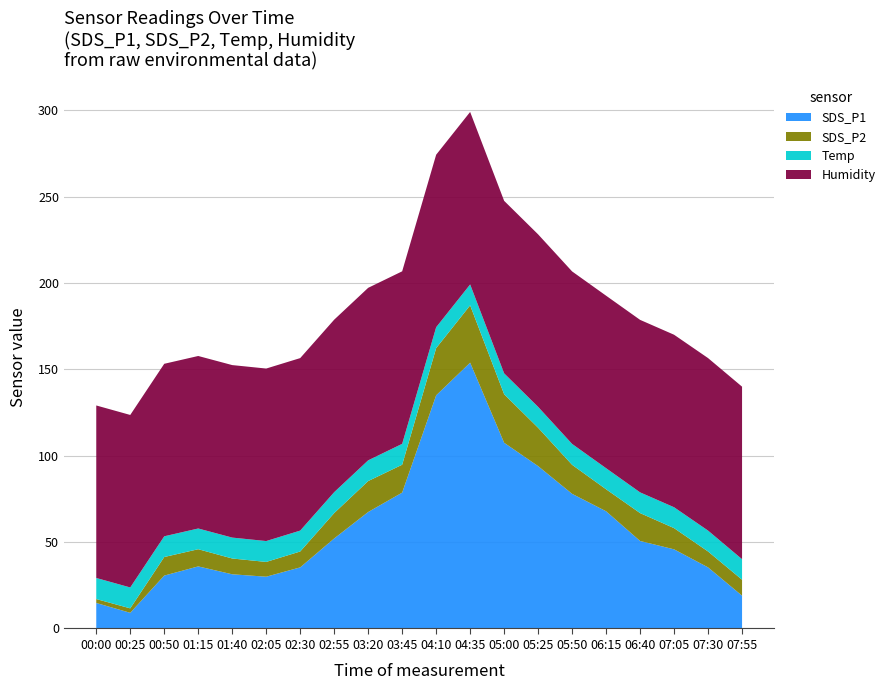

Reading left to right, extract all data points from this chart.

SDS_P1: 00:00=14.8	00:25=9.1	00:50=30.6	01:15=36.0	01:40=31.4	02:05=30.0	02:30=35.4	02:55=52.1	03:20=67.5	03:45=78.7	04:10=135.0	04:35=153.9	05:00=107.5	05:25=94.0	05:50=78.0	06:15=67.9	06:40=50.7	07:05=45.8	07:30=35.4	07:55=19.0
SDS_P2: 00:00=2.3	00:25=2.6	00:50=10.8	01:15=9.9	01:40=9.2	02:05=8.6	02:30=9.2	02:55=14.7	03:20=17.9	03:45=16.1	04:10=27.3	04:35=33.2	05:00=28.1	05:25=22.2	05:50=16.8	06:15=12.7	06:40=16.1	07:05=12.3	07:30=9.2	07:55=9.2
Temp: 00:00=12.2	00:25=12.1	00:50=12.0	01:15=12.0	01:40=12.1	02:05=12.1	02:30=12.1	02:55=12.1	03:20=12.0	03:45=12.1	04:10=12.1	04:35=12.1	05:00=12.1	05:25=12.1	05:50=12.1	06:15=12.2	06:40=12.0	07:05=12.1	07:30=12.1	07:55=11.9
Humidity: 00:00=99.9	00:25=99.9	00:50=99.9	01:15=99.9	01:40=99.9	02:05=99.9	02:30=99.9	02:55=99.9	03:20=99.9	03:45=99.9	04:10=99.9	04:35=99.9	05:00=99.9	05:25=99.9	05:50=99.9	06:15=99.9	06:40=99.9	07:05=99.9	07:30=99.9	07:55=99.9